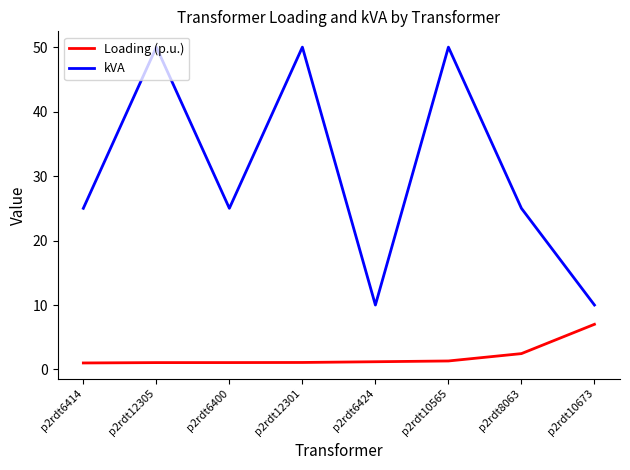

Rank the series by their maximum value, from highest to lowest.

kVA, Loading (p.u.)